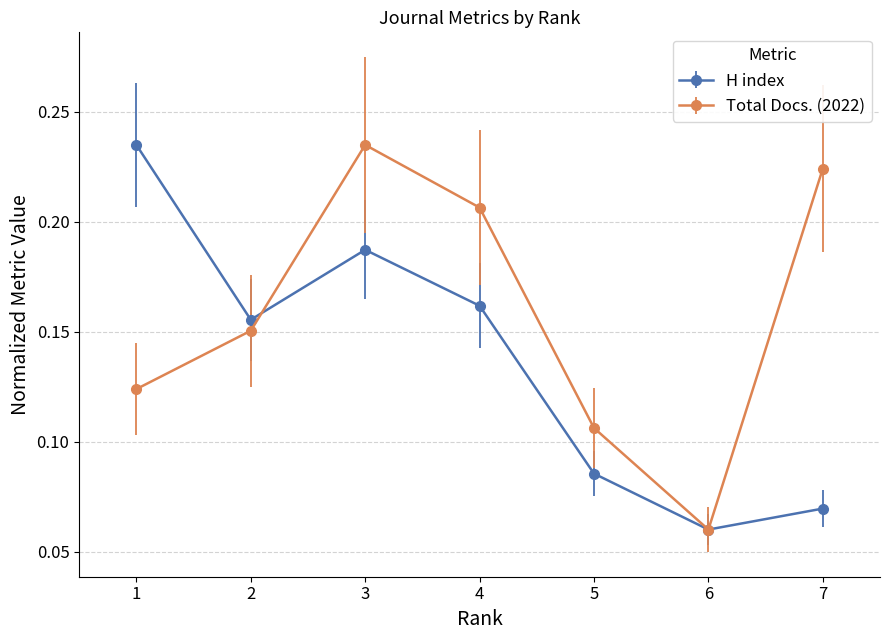

After their last crossing, which series has the higher values: H index or Total Docs. (2022)?

Total Docs. (2022)